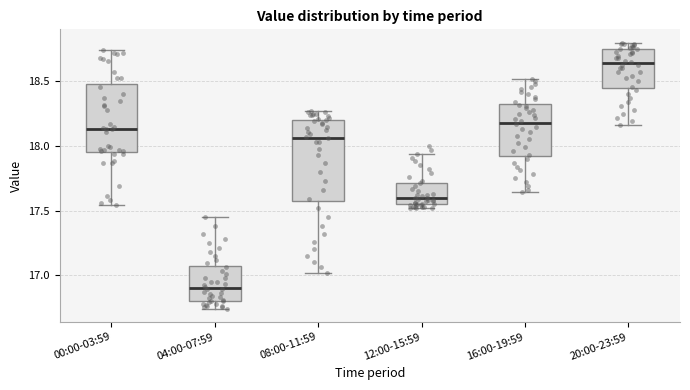

Reading left to right, transcribe this box plot: for each box, give where its median line is, the range the box spans, and where its two whiskers end, as read against the y-axis. The values are not printed on the chart, so give them approximately, as read against the axis.

00:00-03:59: median 18.15, box 17.95 to 18.50, whiskers 17.55 to 18.75
04:00-07:59: median 16.90, box 16.80 to 17.05, whiskers 16.75 to 17.45
08:00-11:59: median 18.05, box 17.55 to 18.20, whiskers 17.00 to 18.25
12:00-15:59: median 17.60, box 17.55 to 17.70, whiskers 17.50 to 17.95
16:00-19:59: median 18.20, box 17.90 to 18.35, whiskers 17.65 to 18.50
20:00-23:59: median 18.65, box 18.45 to 18.75, whiskers 18.15 to 18.80